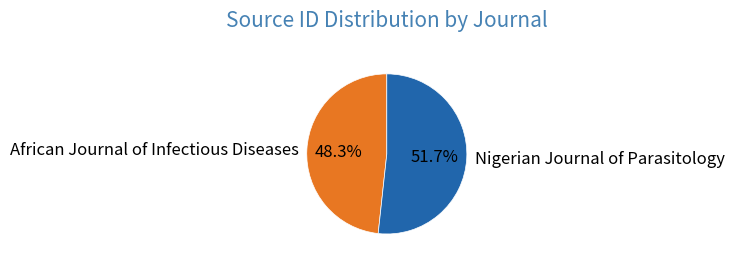

What is the ratio of the value at Nigerian Journal of Parasitology to the value at African Journal of Infectious Diseases?

1.1